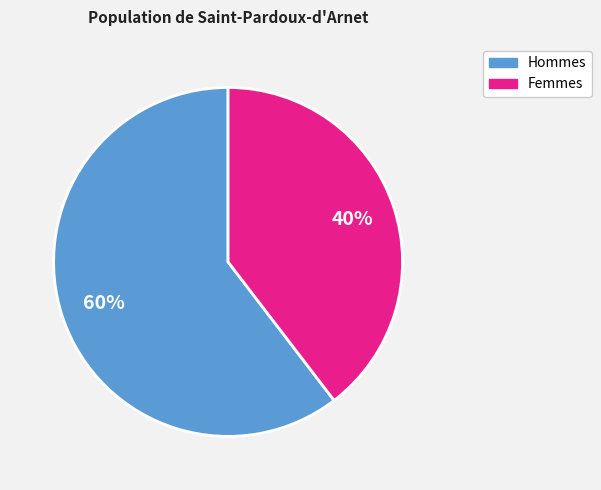

To the nearest percent, what is the average slice percentage?

50%